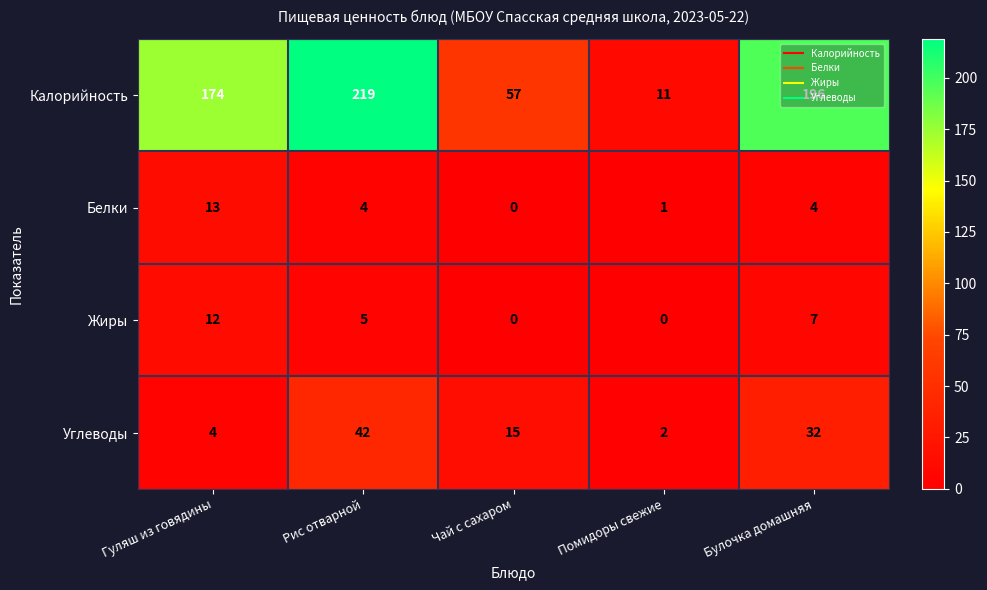

Rank the series by their maximum value, from lowest to highest.

Жиры, Белки, Углеводы, Калорийность